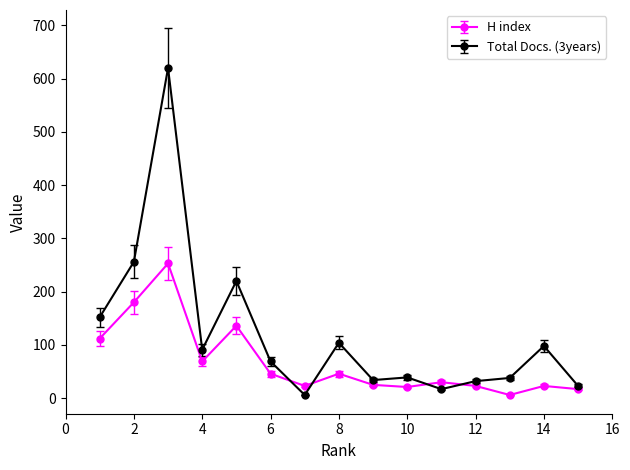

Which series has the largest range (max minus min)?

Total Docs. (3years)